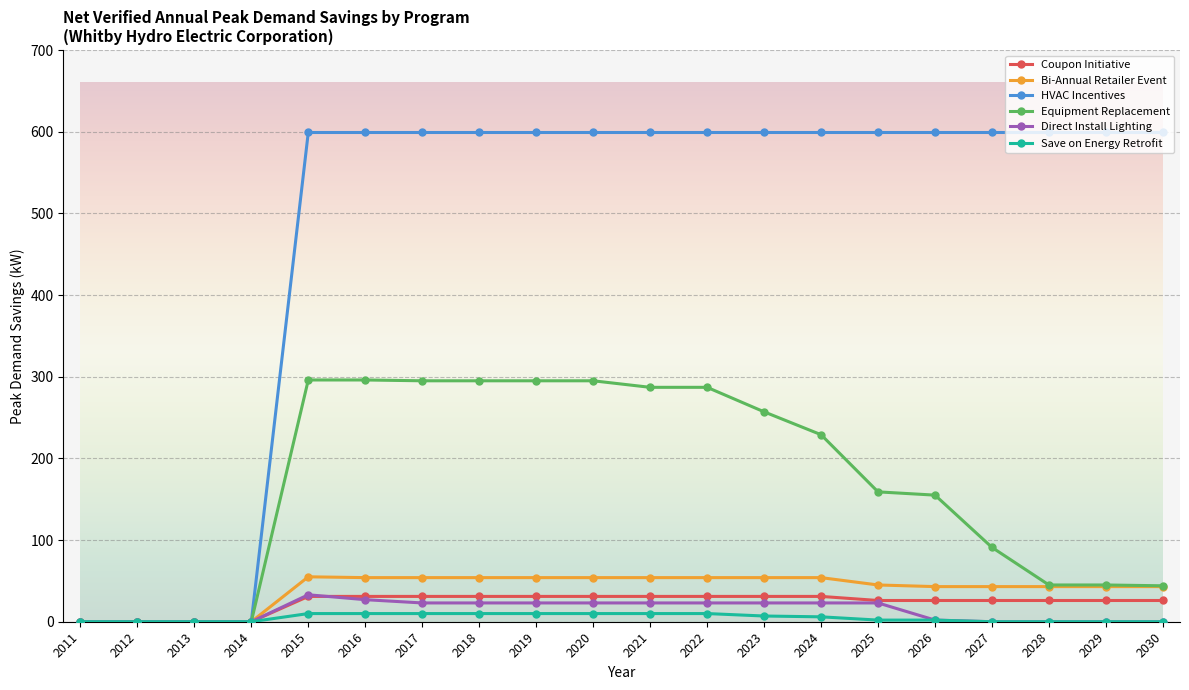

Is it true that Equipment Replacement equals 76 at 2028?

False